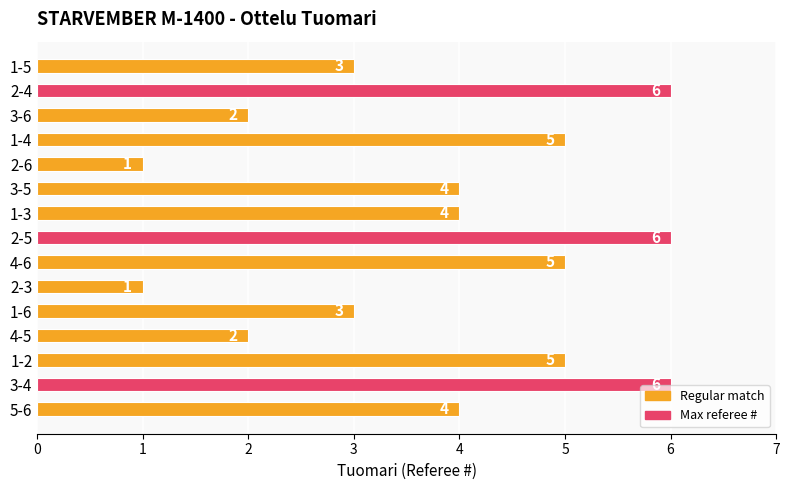

The value at 2-5 is 9. True or false?

False